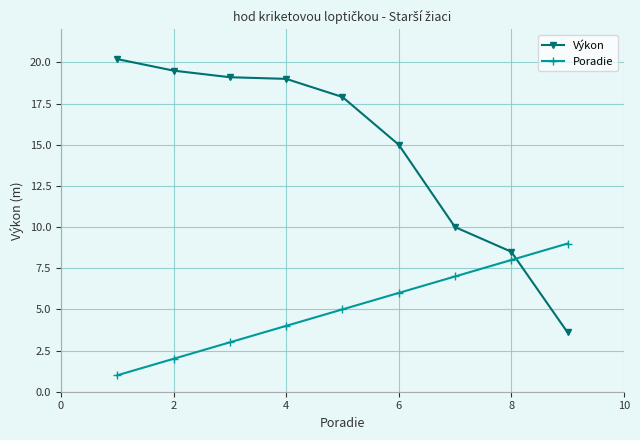

Which series has the largest range (max minus min)?

Výkon